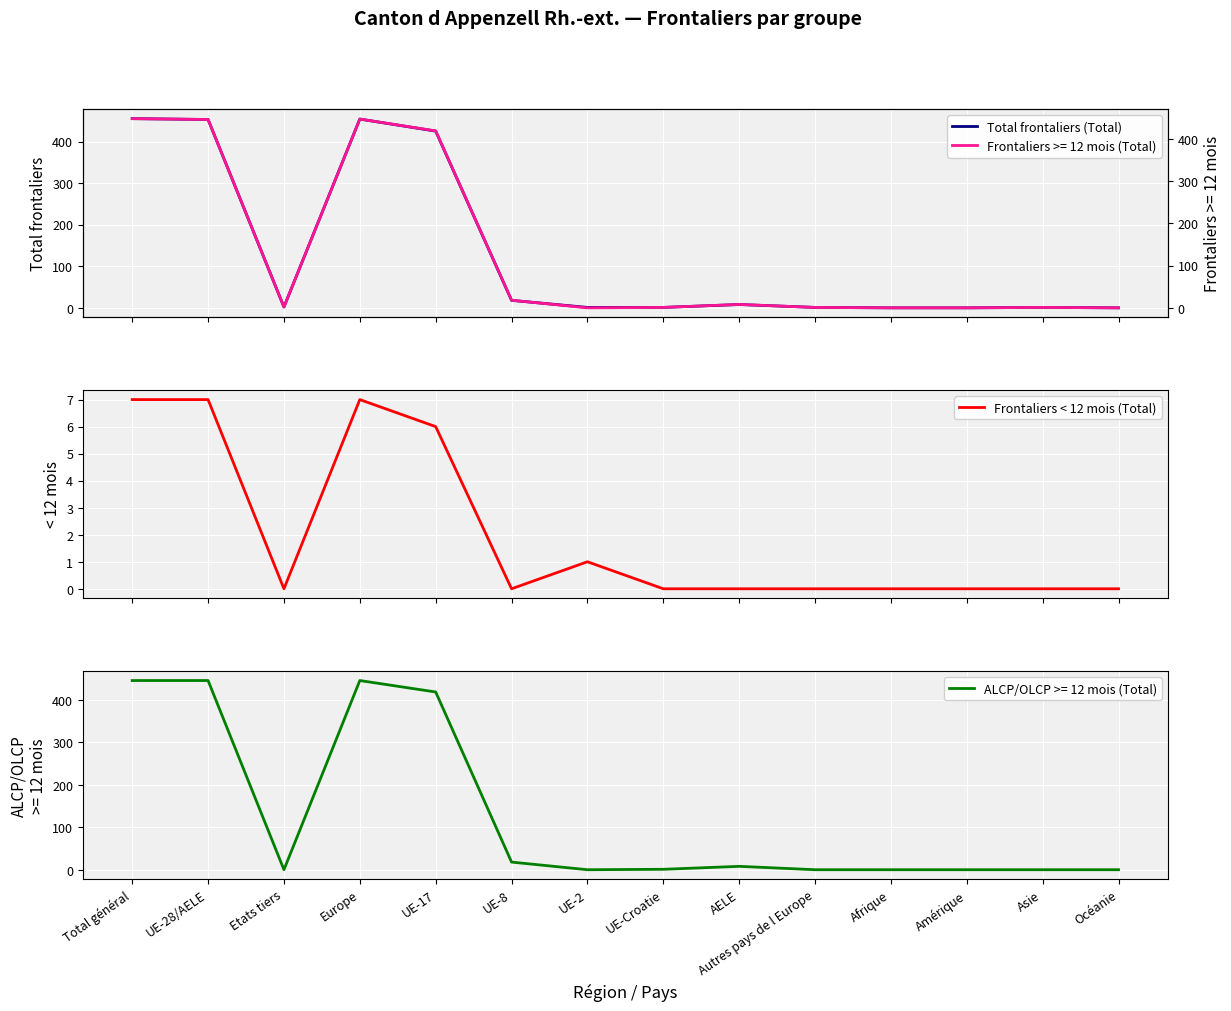

At which category does the chart reach its minimum across all series?

Afrique